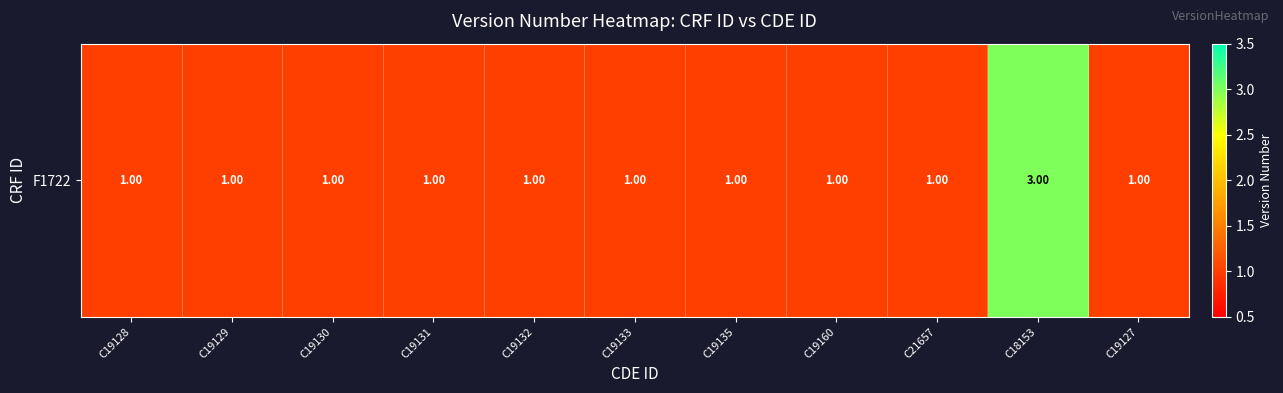

Reading left to right, transcribe all the data shown in this chart.

C19128=1	C19129=1	C19130=1	C19131=1	C19132=1	C19133=1	C19135=1	C19160=1	C21657=1	C18153=3	C19127=1